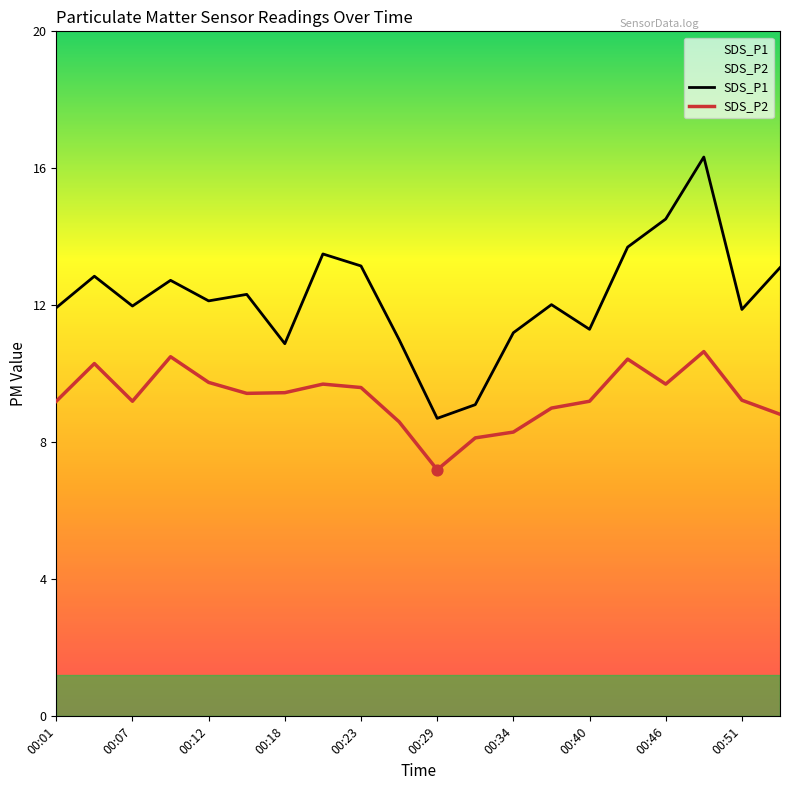

Which series has the largest total across all categories?

SDS_P1